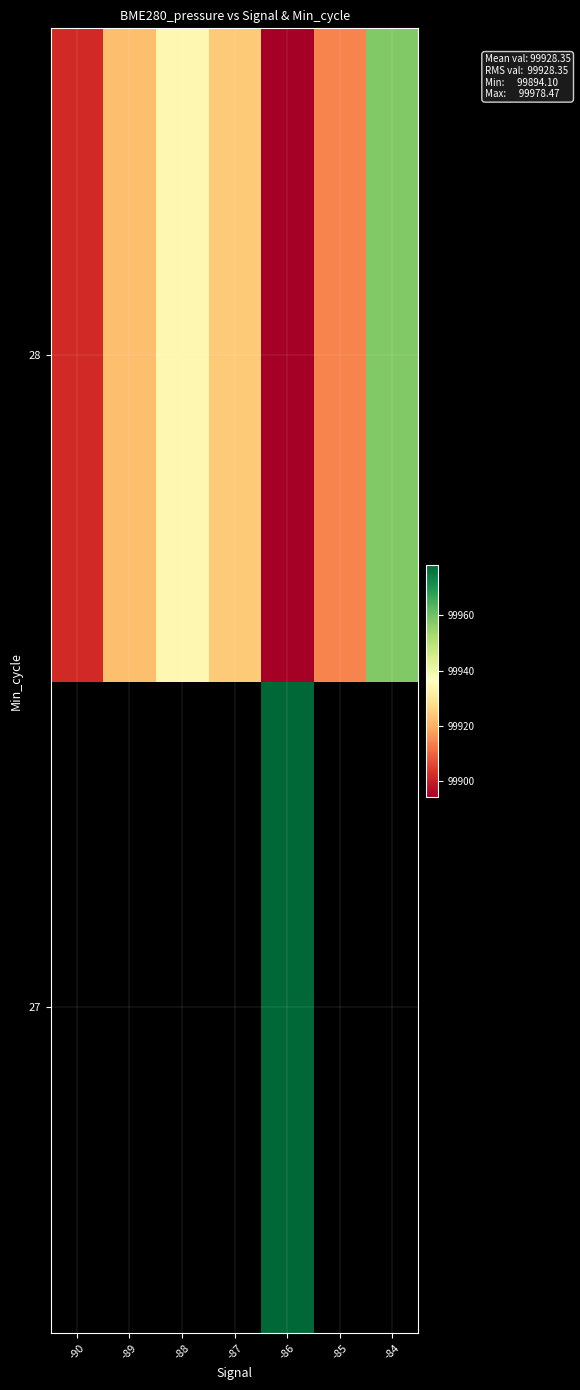

Is the value of 28 at -85 greater than the value of 27 at -87?

No